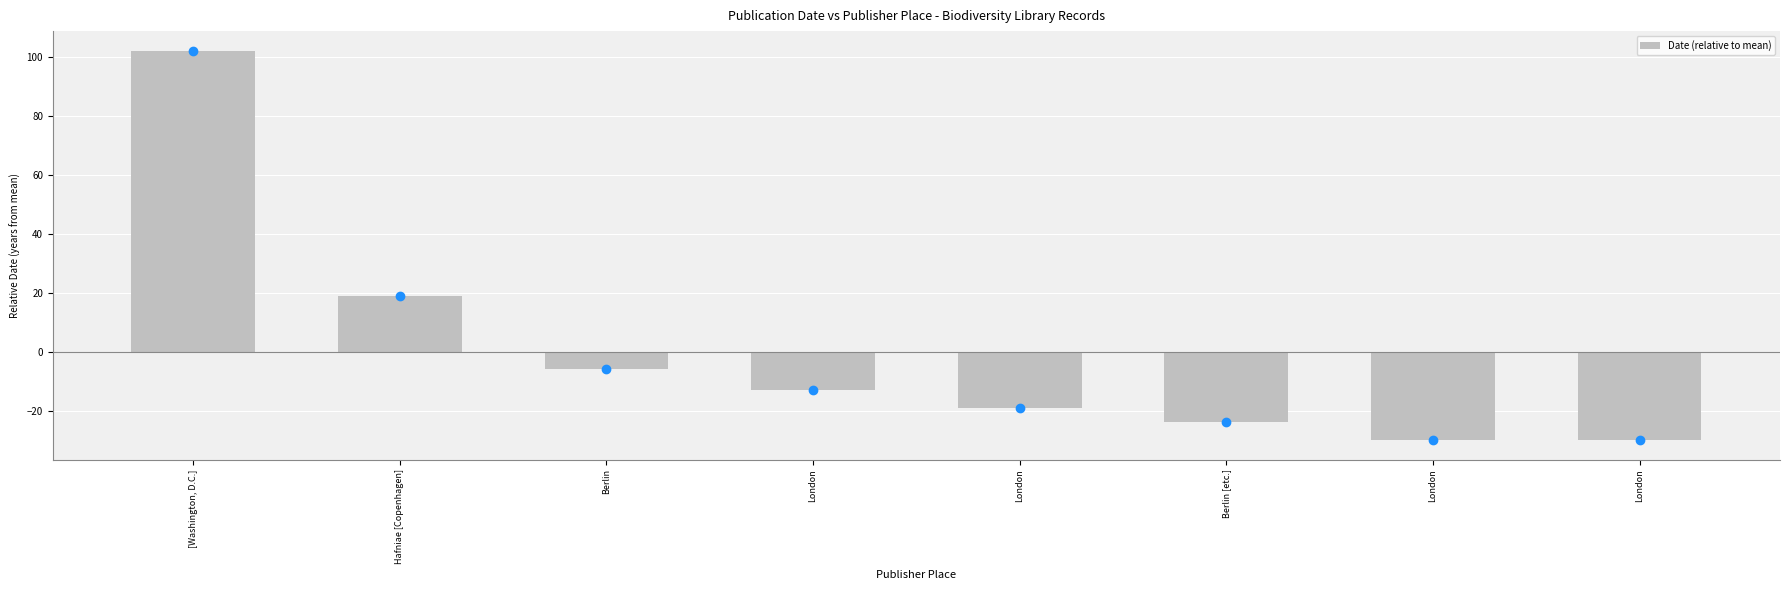

List the labels in order of value, largest first.

[Washington, D.C.], Hafniae [Copenhagen], Berlin, London, London, Berlin [etc.], London, London